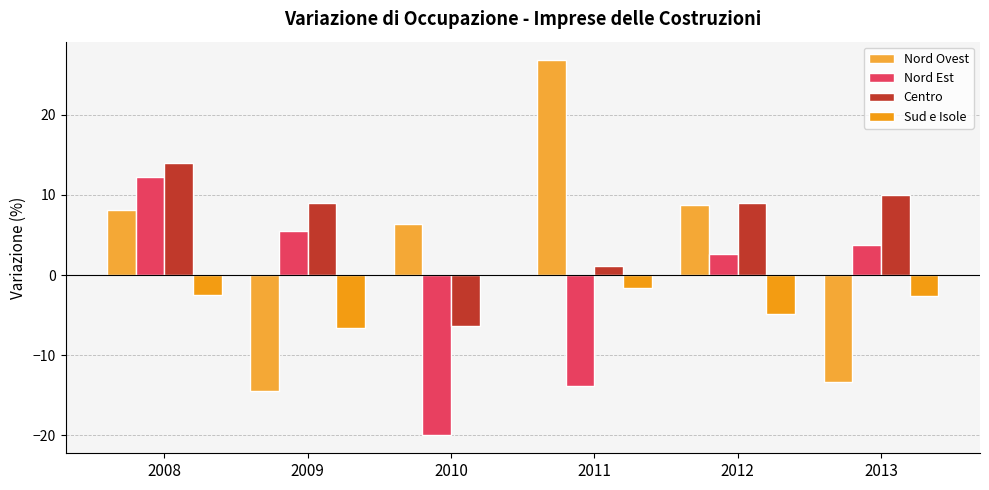

How many categories are shown in the chart?

6